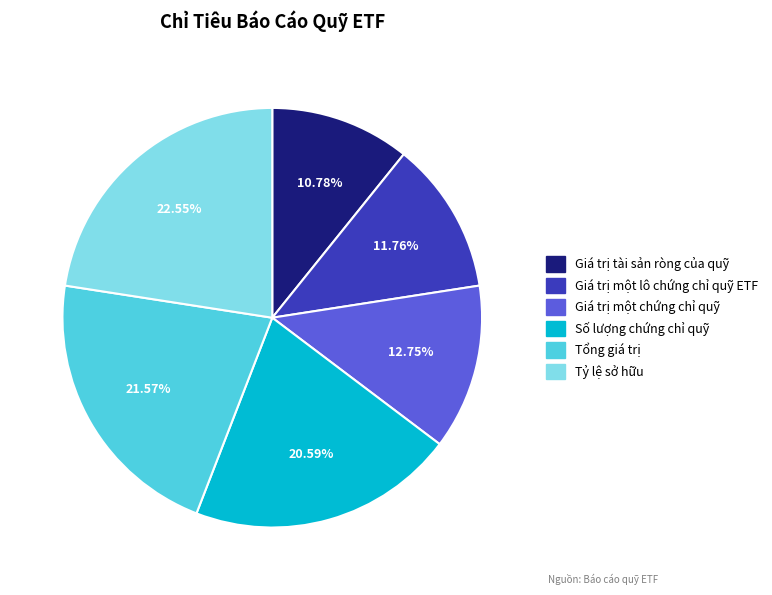

Approximately how many times larger is the value at Tổng giá trị compared to Giá trị một chứng chỉ quỹ?

1.7